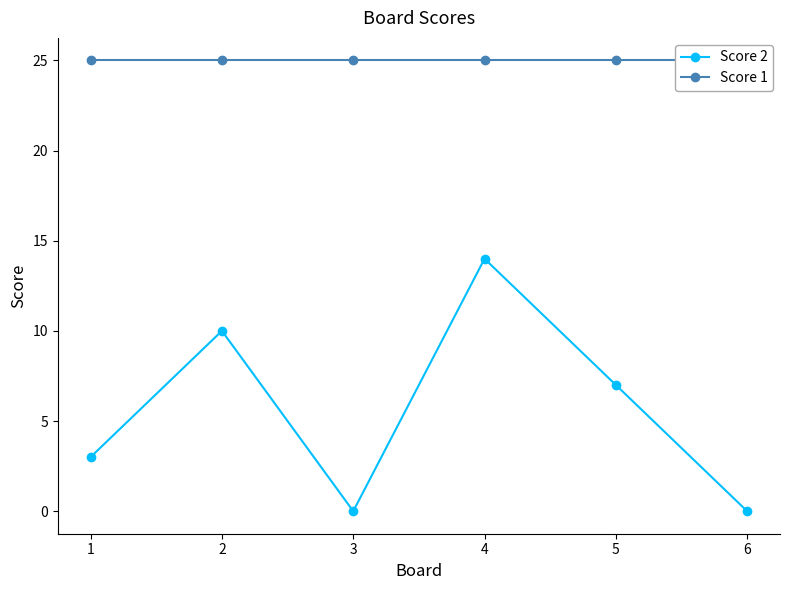

True or false: Score 2 and Score 1 cross at least once.

False